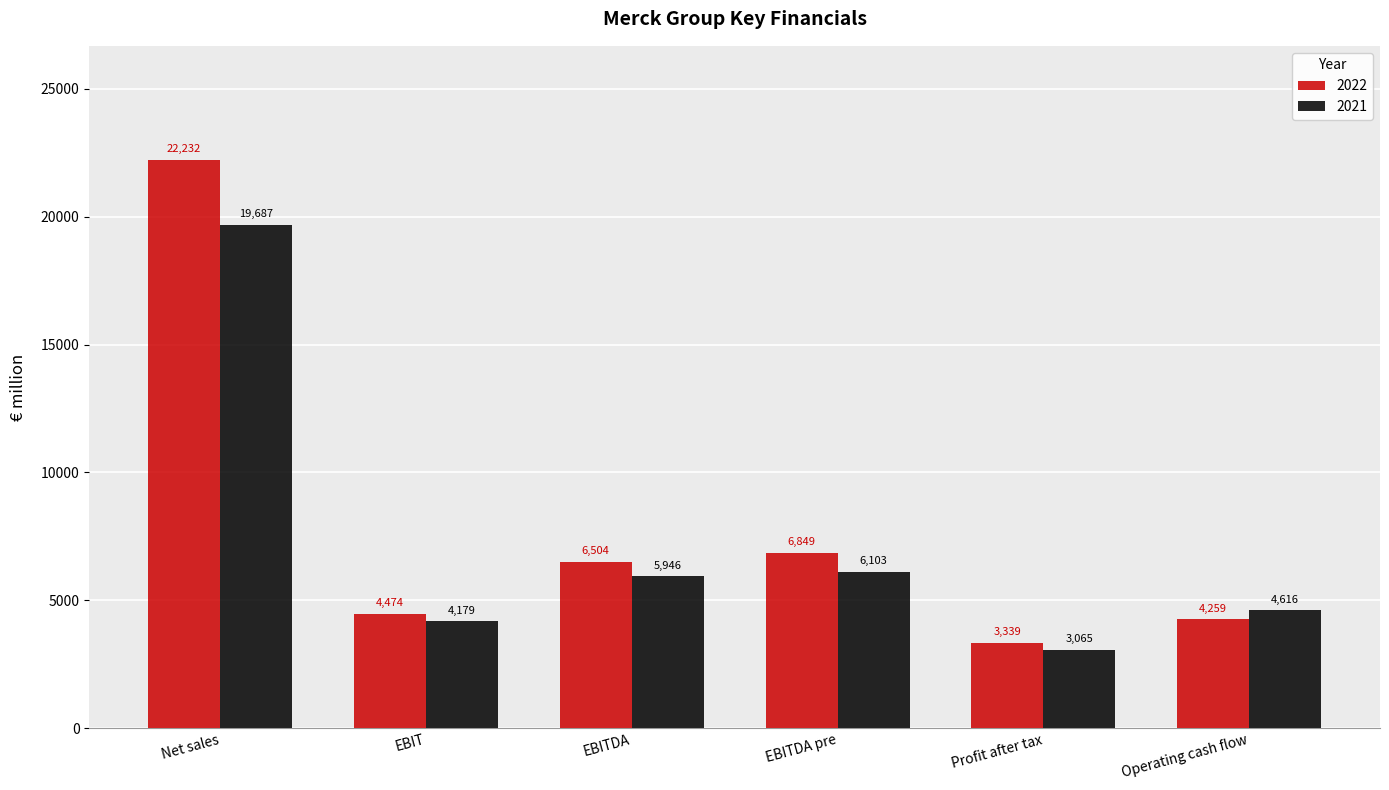

What is the difference between the maximum and minimum values in the 2022 series?

18893